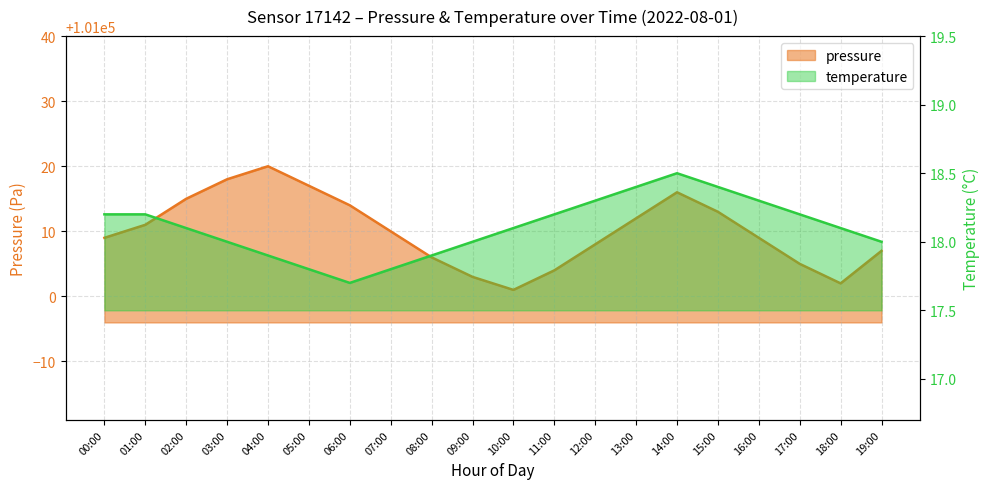

Which series has the widest spread of values?

pressure